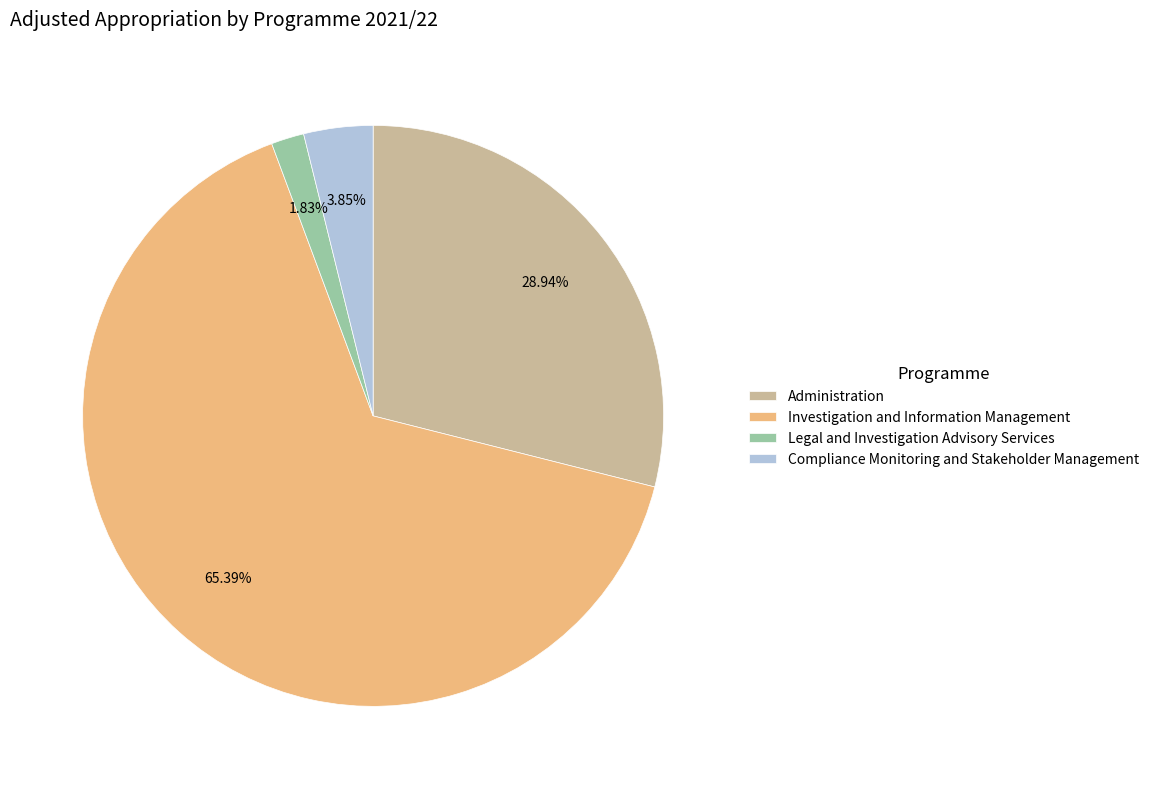

Do Investigation and Information Management and Administration together represent more than half of the pie?

Yes